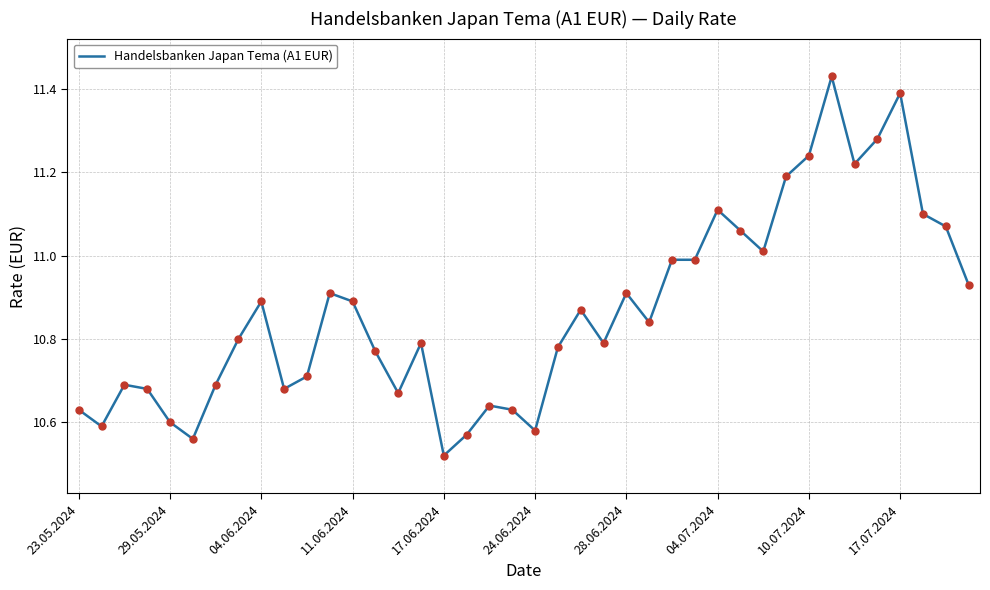

What is the difference between the maximum and minimum values?

0.9